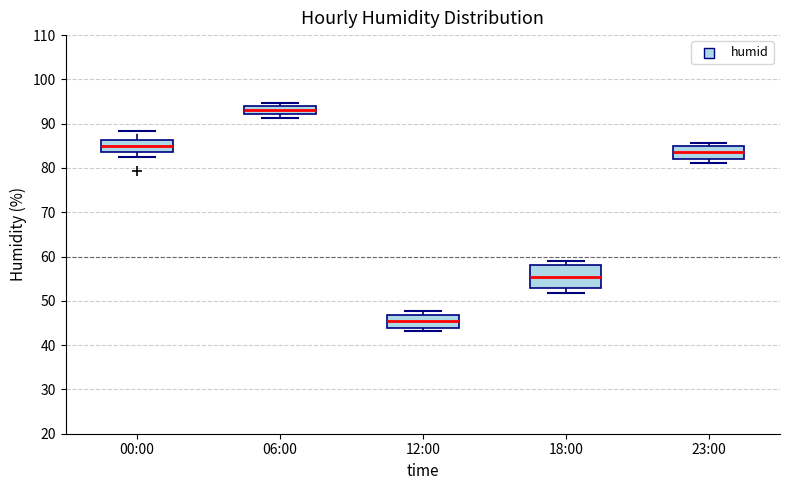

Reading left to right, transcribe this box plot: for each box, give where its median line is, the range the box spans, and where its two whiskers end, as read against the y-axis. The values are not printed on the chart, so give them approximately, as read against the axis.

00:00: median 85, box 84 to 86, whiskers 82 to 88
06:00: median 93, box 92 to 94, whiskers 91 to 95
12:00: median 46, box 44 to 47, whiskers 43 to 48
18:00: median 55, box 53 to 58, whiskers 52 to 59
23:00: median 84, box 82 to 85, whiskers 81 to 86